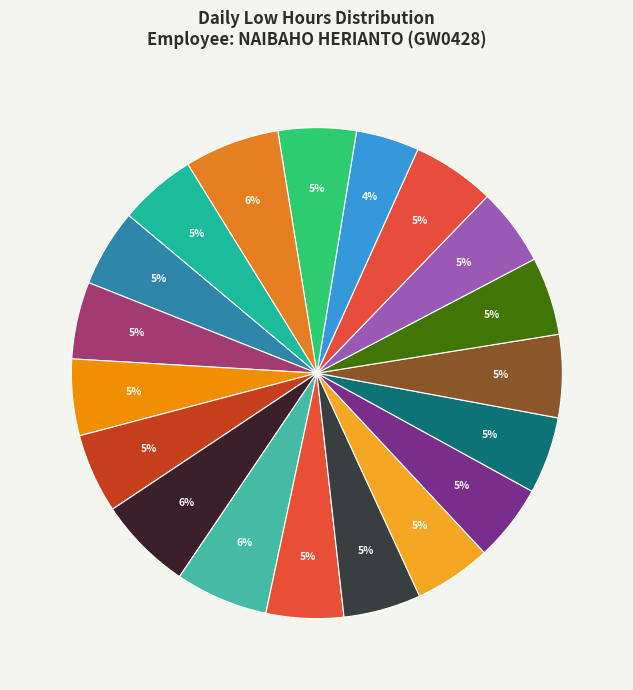

How many segments does this pie chart have?

19